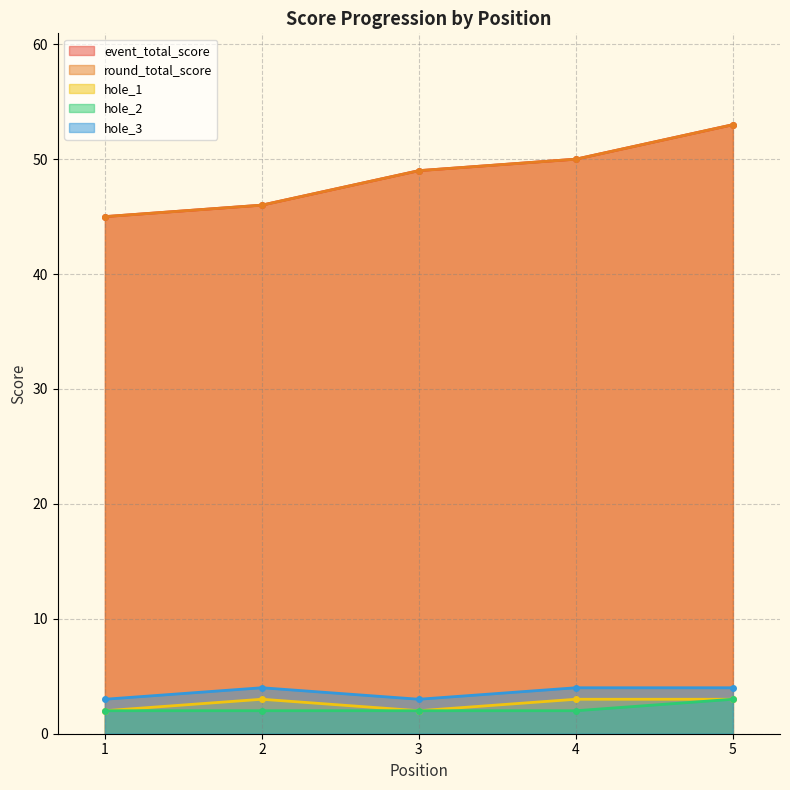

What is the spread (max minus min) of values at 5?

50